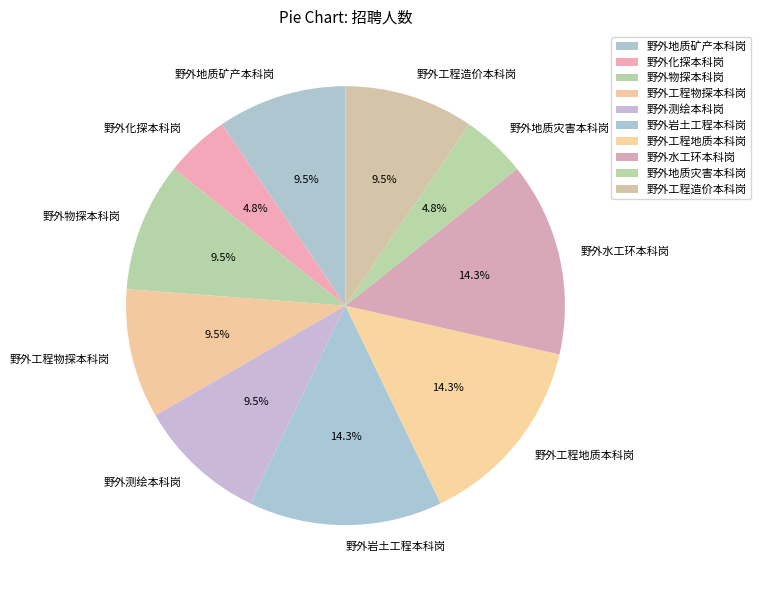

Is there any slice that represents more than half of the pie?

No